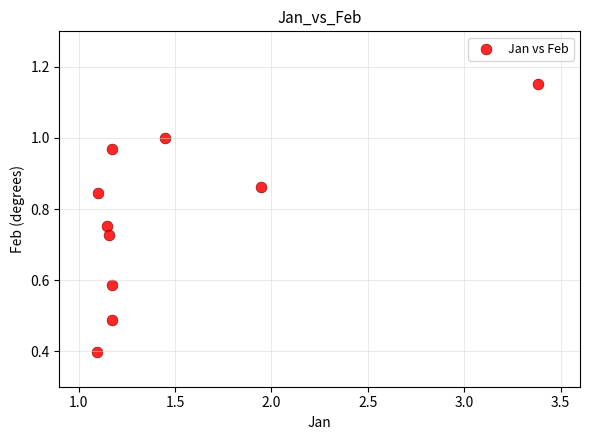

What Y value in the scatter plot is closest to 0?

0.4